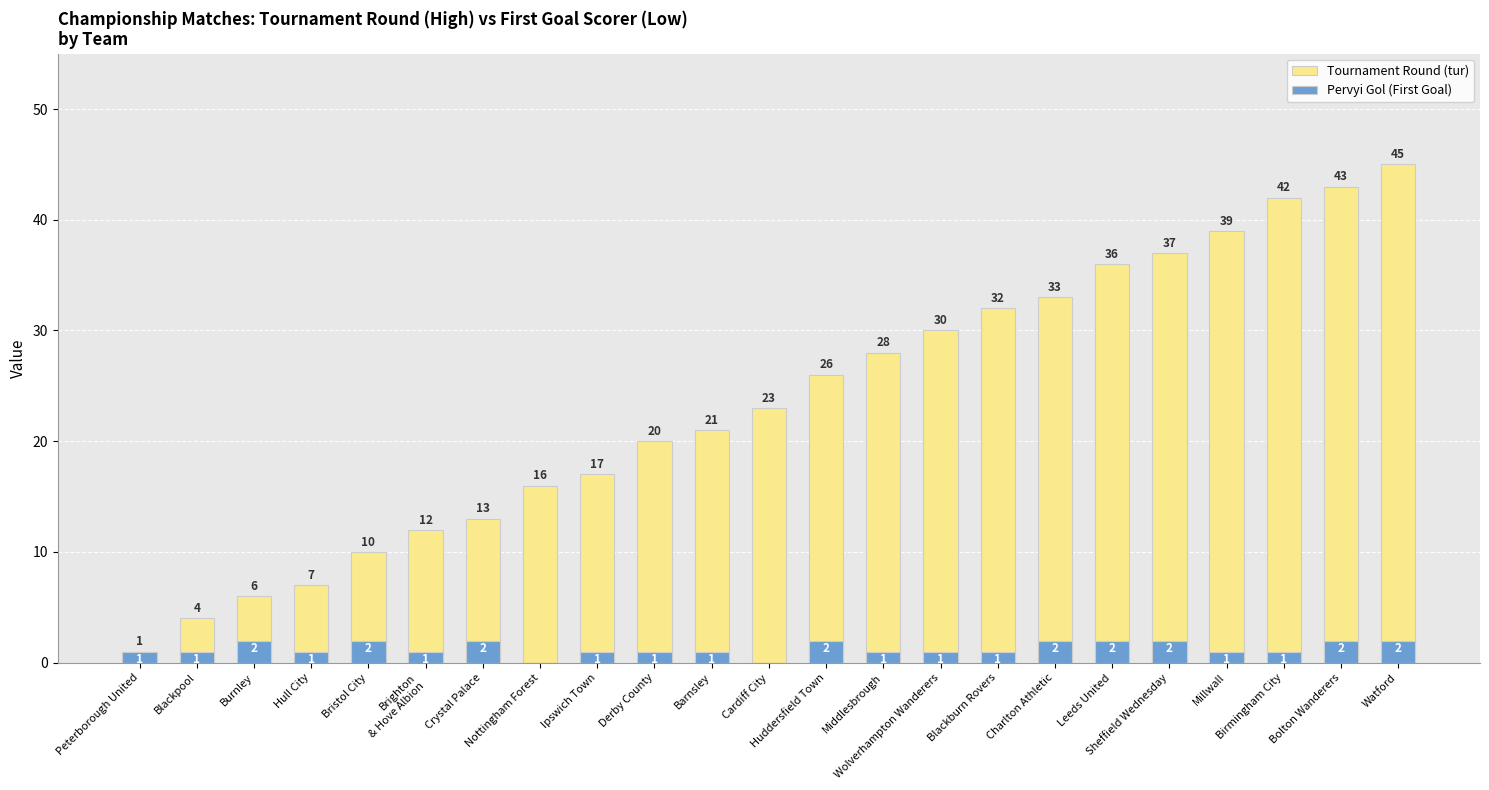

The Pervyi Gol (First Goal) series shows 2 at Middlesbrough. True or false?

False